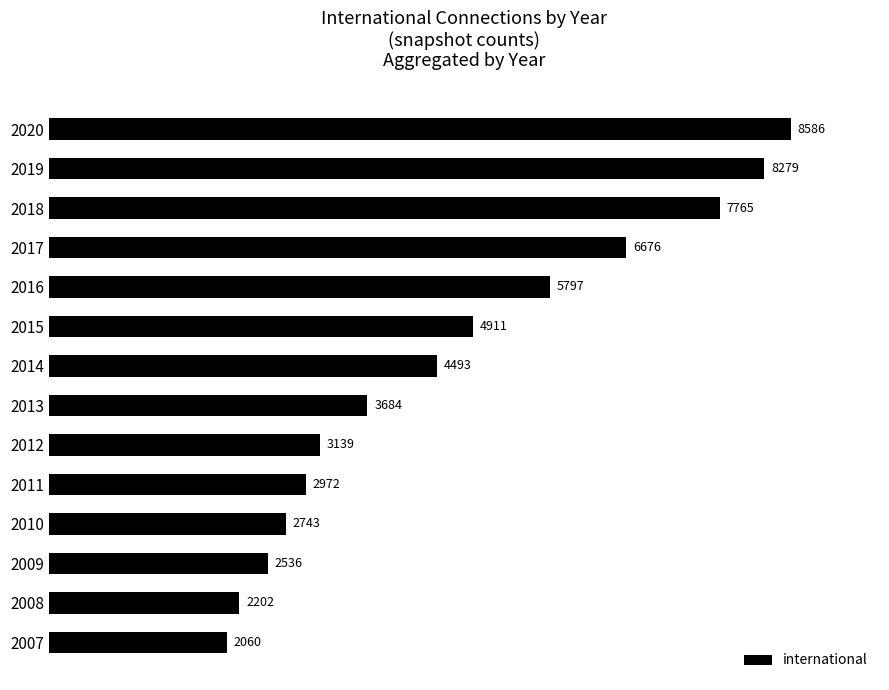

Approximately how many times larger is the value at 2010 compared to 2014?

0.6